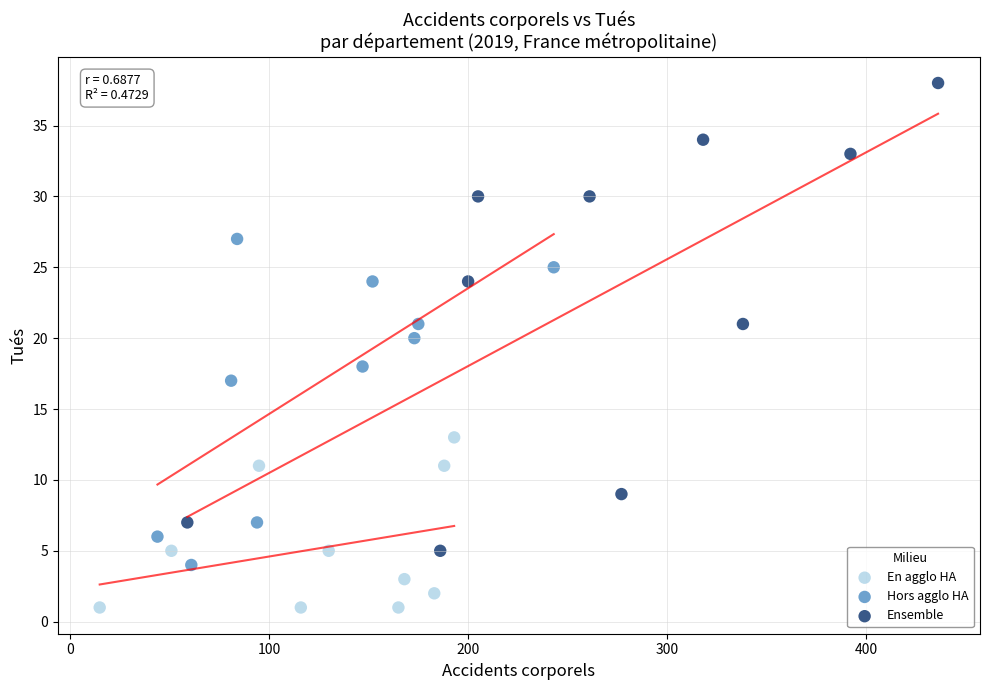

Which series contains the highest Y value?

Ensemble